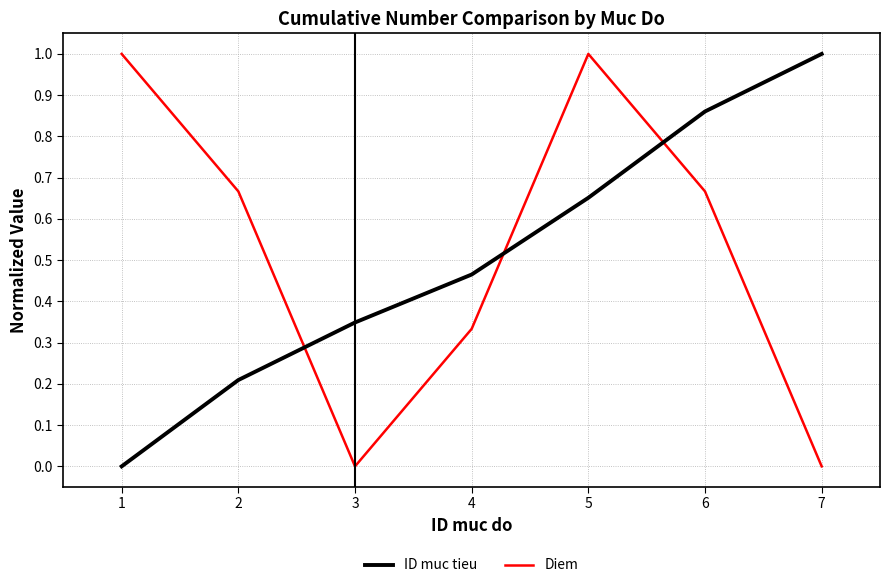

Between which two adjacent categories do ID muc tieu and Diem first intersect?

2 and 3